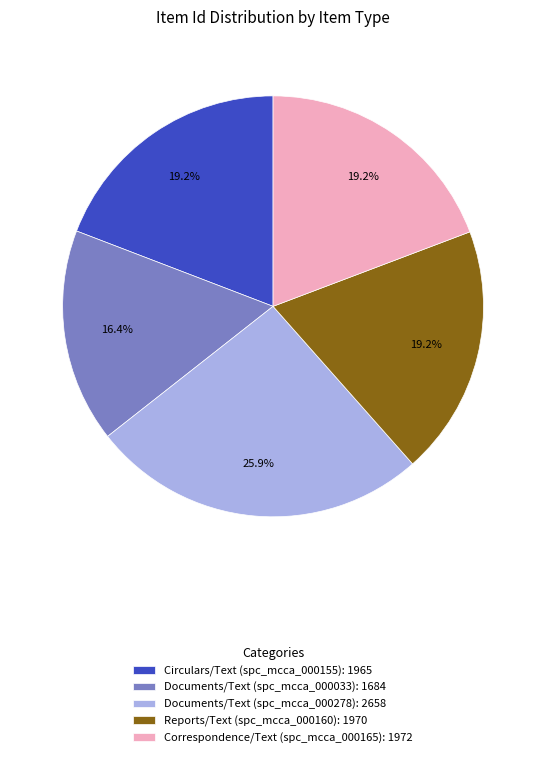

Is there a majority slice in this chart?

No